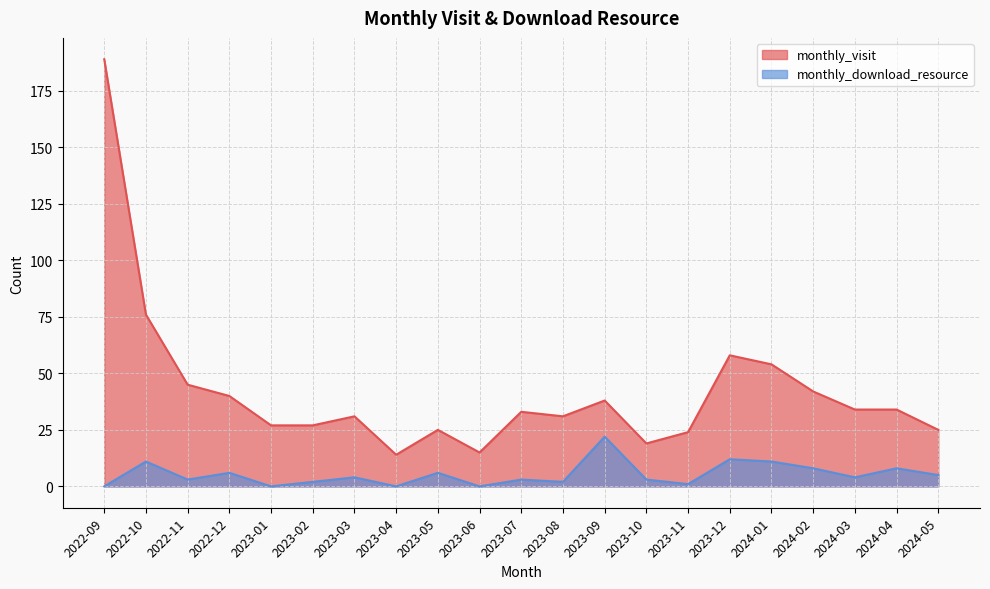

Reading left to right, what are all the values shown in this chart?

monthly_visit: 2022-09=189	2022-10=76	2022-11=45	2022-12=40	2023-01=27	2023-02=27	2023-03=31	2023-04=14	2023-05=25	2023-06=15	2023-07=33	2023-08=31	2023-09=38	2023-10=19	2023-11=24	2023-12=58	2024-01=54	2024-02=42	2024-03=34	2024-04=34	2024-05=25
monthly_download_resource: 2022-09=0	2022-10=11	2022-11=3	2022-12=6	2023-01=0	2023-02=2	2023-03=4	2023-04=0	2023-05=6	2023-06=0	2023-07=3	2023-08=2	2023-09=22	2023-10=3	2023-11=1	2023-12=12	2024-01=11	2024-02=8	2024-03=4	2024-04=8	2024-05=5